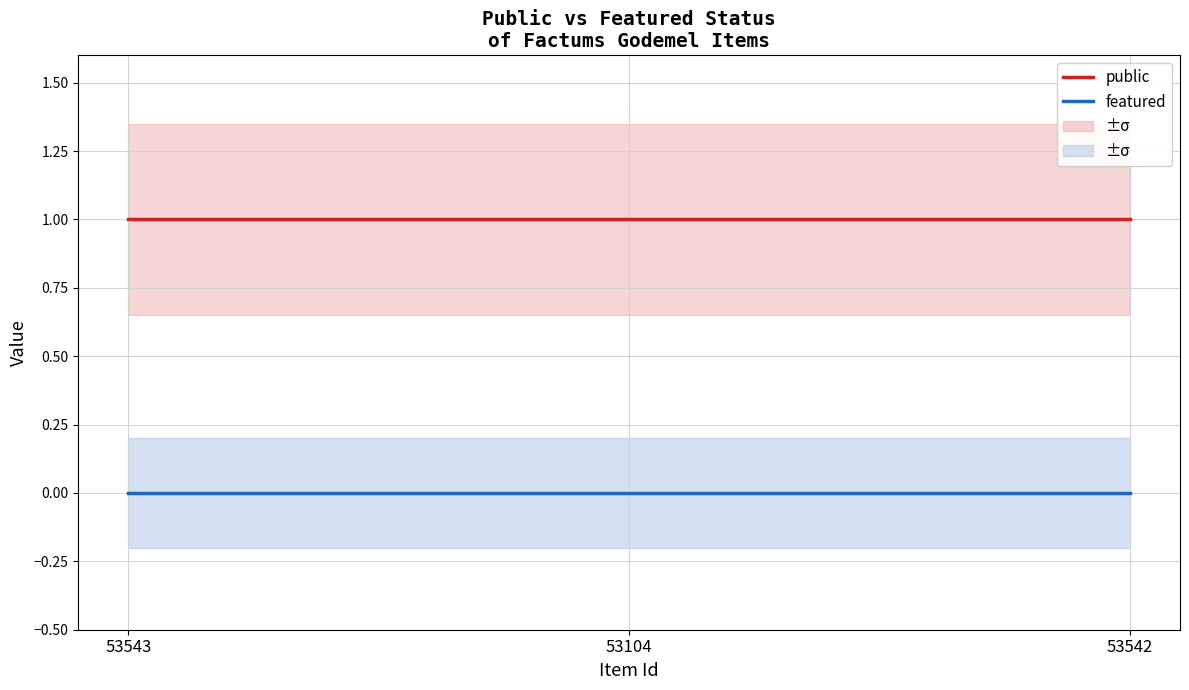

Between 53104 and 53542, which is larger?

53104